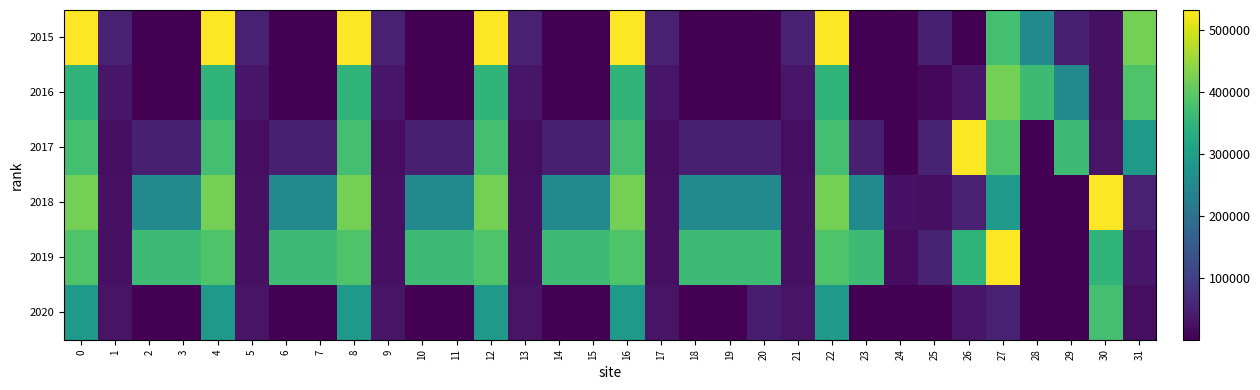

Reading left to right, extract all data points from this chart.

2015: 0=532918.5	1=49288.3	2=3.4	3=3.4	4=532918.5	5=49288.3	6=3.4	7=3.4	8=532918.5	9=49288.3	10=3.4	11=3.4	12=532918.5	13=49288.3	14=3.4	15=3.4	16=532918.5	17=49288.3	18=3.4	19=3.4	20=3400.0	21=49288.3	22=532918.5	23=3.4	24=3400.0	25=45881.7	26=2000.0	27=374428.7	28=254583.1	29=47802.7	30=23846.7	31=421348.0
2016: 0=348576.1	1=32079.0	2=1.6	3=1.6	4=348576.1	5=32079.0	6=1.6	7=1.6	8=348576.1	9=32079.0	10=1.6	11=1.6	12=348576.1	13=32079.0	14=1.6	15=1.6	16=348576.1	17=32079.0	18=1.6	19=1.6	20=1613.0	21=32079.0	22=348576.1	23=1.6	24=1613.0	25=10762.7	26=31725.3	27=421348.0	28=365409.2	29=254583.1	30=23858.3	31=386554.8
2017: 0=374428.7	1=20151.0	2=47802.7	3=47802.7	4=374428.7	5=20151.0	6=47802.7	7=47802.7	8=374428.7	9=20151.0	10=47802.7	11=47802.7	12=374428.7	13=20151.0	14=47802.7	15=47802.7	16=374428.7	17=20151.0	18=47802.7	19=47802.7	20=47802.7	21=20151.0	22=374428.7	23=47802.7	24=3536.8	25=53167.7	26=532918.5	27=386554.8	28=43.5	29=365409.2	30=29117.7	31=288125.8
2018: 0=421348.0	1=23846.7	2=254583.1	3=254583.1	4=421348.0	5=23846.7	6=254583.1	7=254583.1	8=421348.0	9=23846.7	10=254583.1	11=254583.1	12=421348.0	13=23846.7	14=254583.1	15=254583.1	16=421348.0	17=23846.7	18=254583.1	19=254583.1	20=254583.1	21=23846.7	22=421348.0	23=254583.1	24=26731.5	25=22397.2	26=49288.3	27=288125.8	28=1.7	29=43.5	30=532918.5	31=49288.3
2019: 0=386554.8	1=23858.3	2=365409.2	3=365409.2	4=386554.8	5=23858.3	6=365409.2	7=365409.2	8=386554.8	9=23858.3	10=365409.2	11=365409.2	12=386554.8	13=23858.3	14=365409.2	15=365409.2	16=386554.8	17=23858.3	18=365409.2	19=365409.2	20=365409.2	21=23858.3	22=386554.8	23=365409.2	24=17532.7	25=51960.8	26=348576.1	27=532918.5	28=3.6	29=1.7	30=348576.1	31=32079.0
2020: 0=288125.8	1=29117.7	2=43.5	3=43.5	4=288125.8	5=29117.7	6=43.5	7=43.5	8=288125.8	9=29117.7	10=43.5	11=43.5	12=288125.8	13=29117.7	14=43.5	15=43.5	16=288125.8	17=29117.7	18=43.5	19=43.5	20=43500.0	21=29117.7	22=288125.8	23=43.5	24=1673.0	25=2000.0	26=32079.0	27=49288.3	28=57.1	29=3.6	30=374428.7	31=20151.0